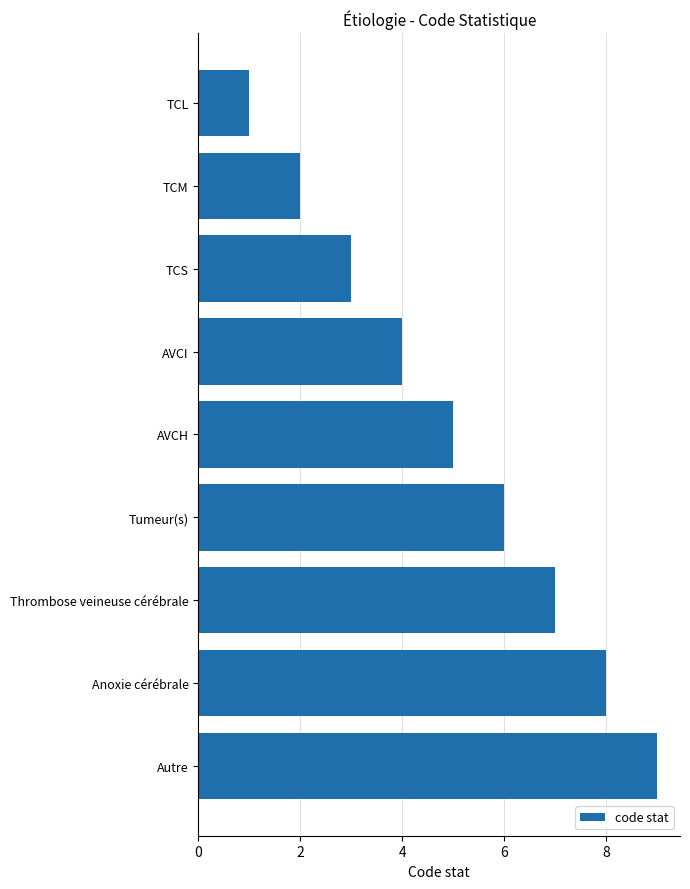

The chart shows a value of 7 at Thrombose veineuse cérébrale. True or false?

True